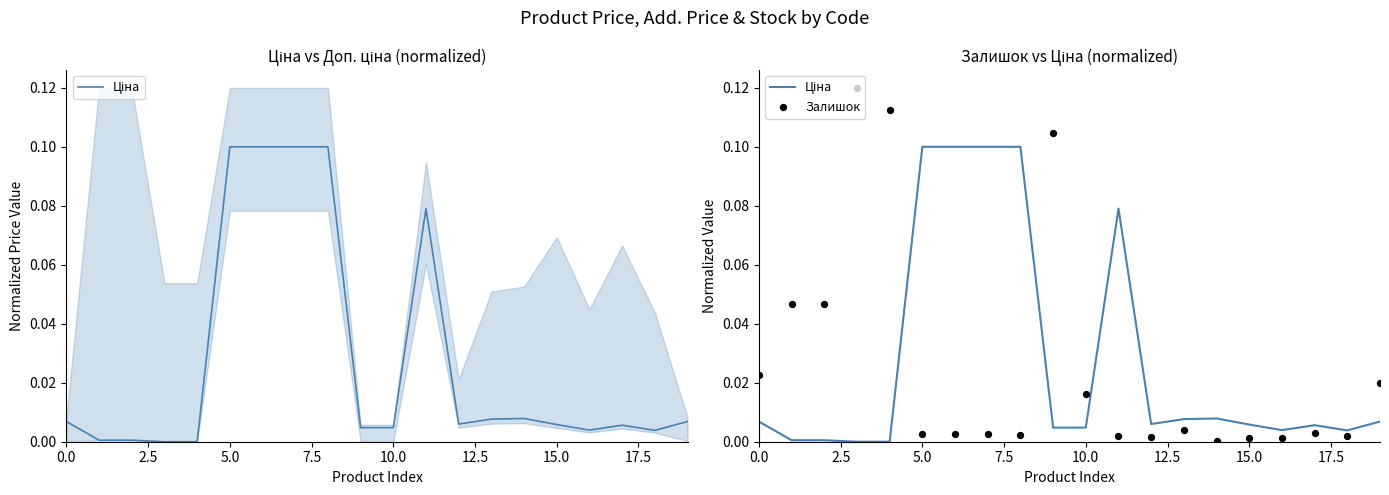

What are all the series names shown in the legend?

Ціна, Залишок